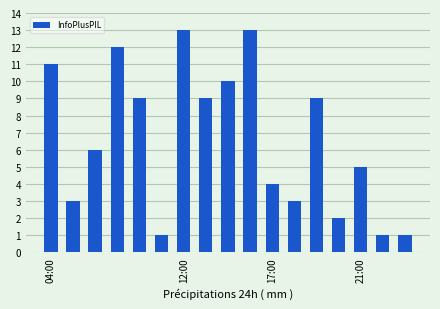

Does the chart contain stacked bars?

No